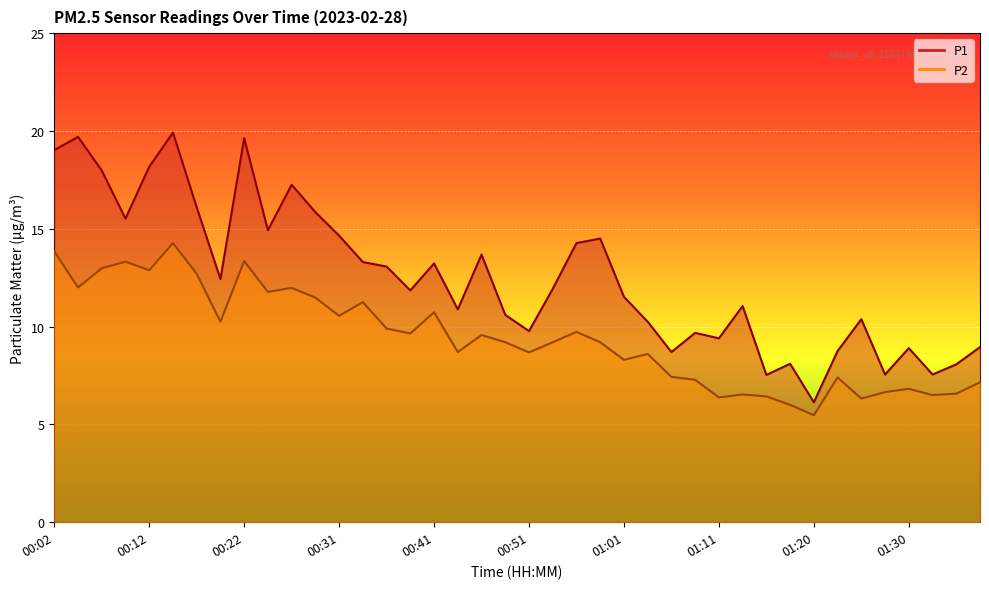

Where is P1 nearest to the value 13?

00:36